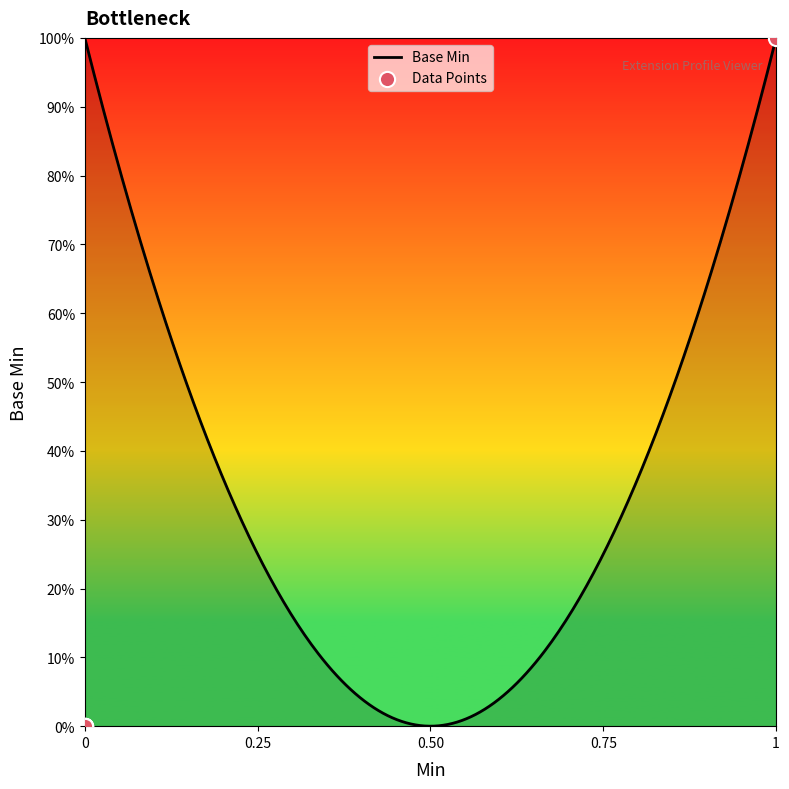

Between 0 and 1, which is larger?

1